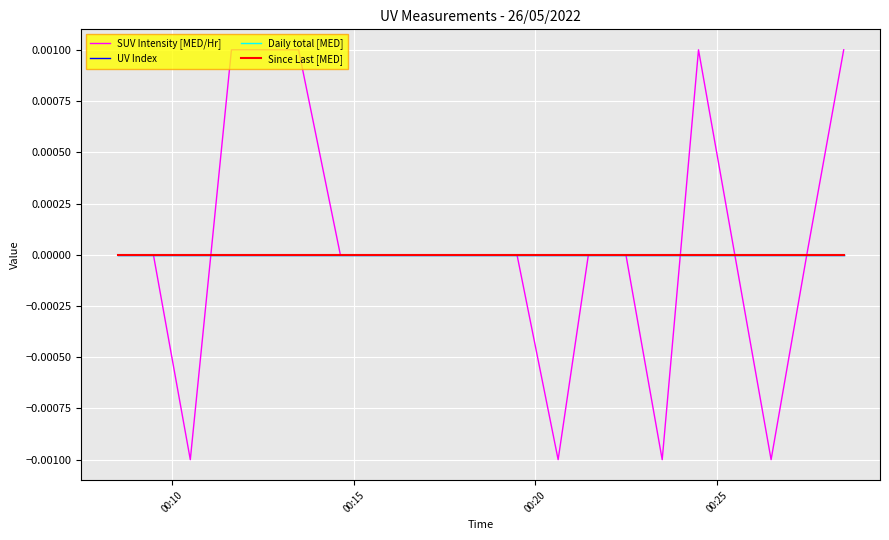

Is this an area chart (filled region under the line)?

No